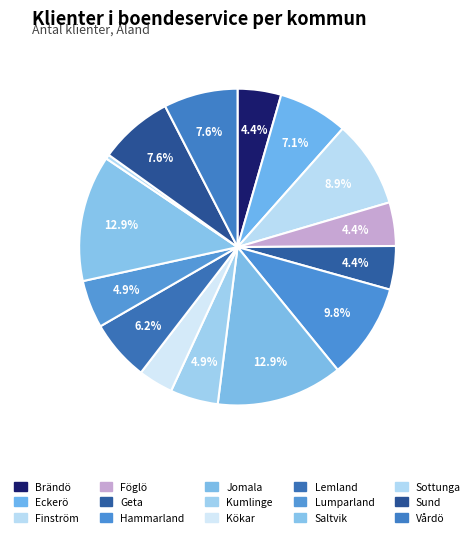

How many slices are in this pie chart?

15